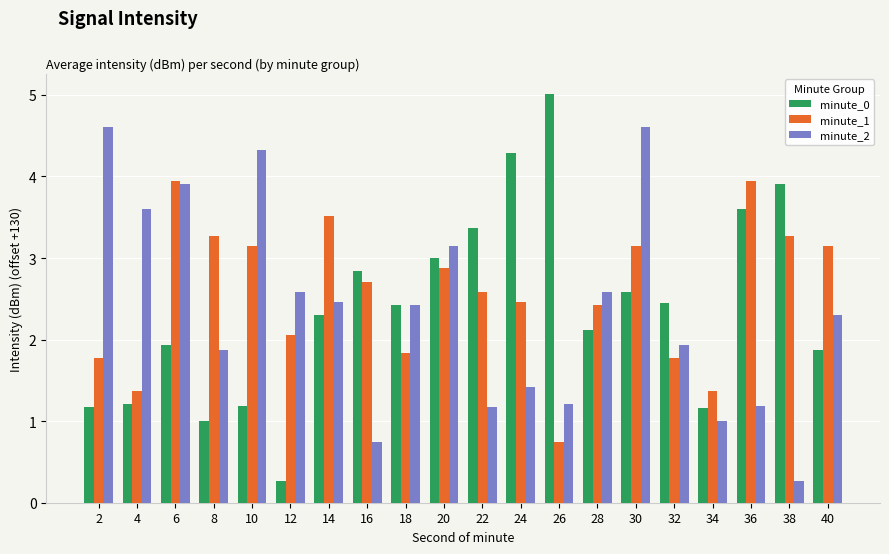

The value of minute_2 at 24 is 1.4. True or false?

True